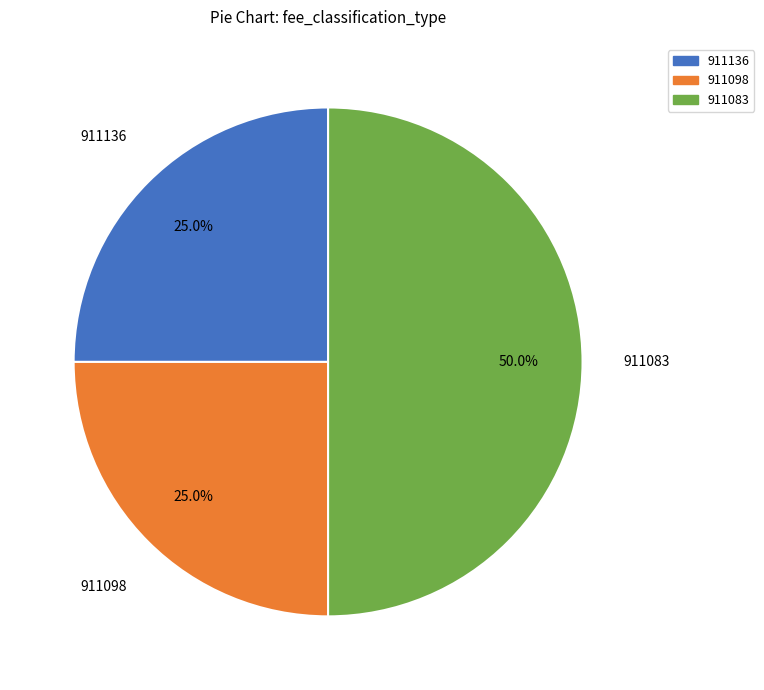

Is 911098 the majority of the pie?

No